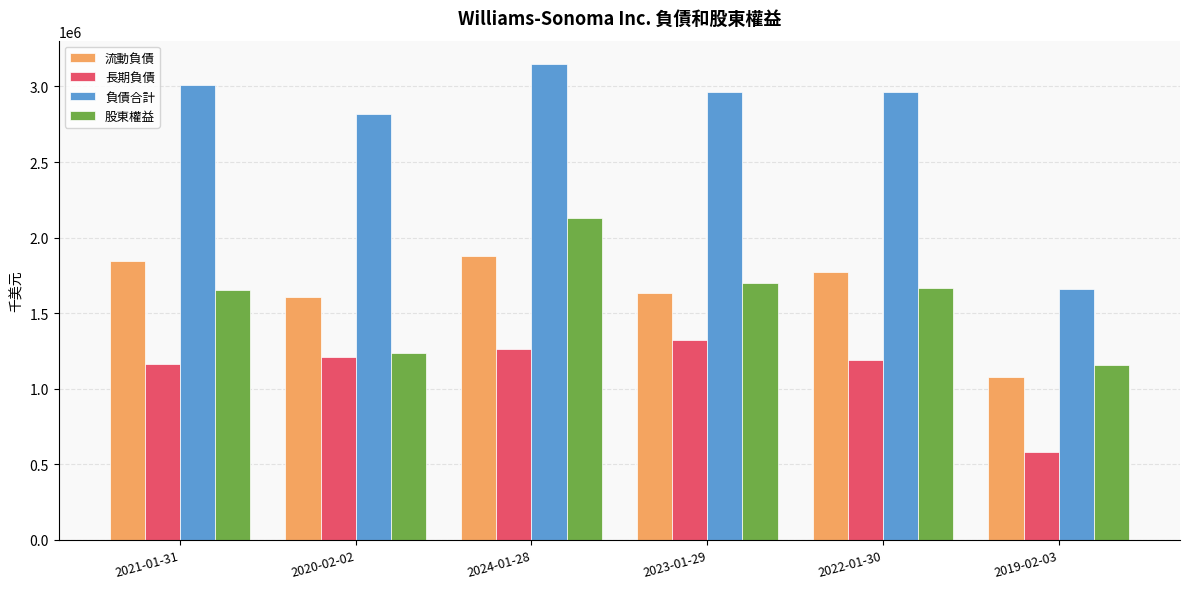

How many categories are shown in the chart?

6